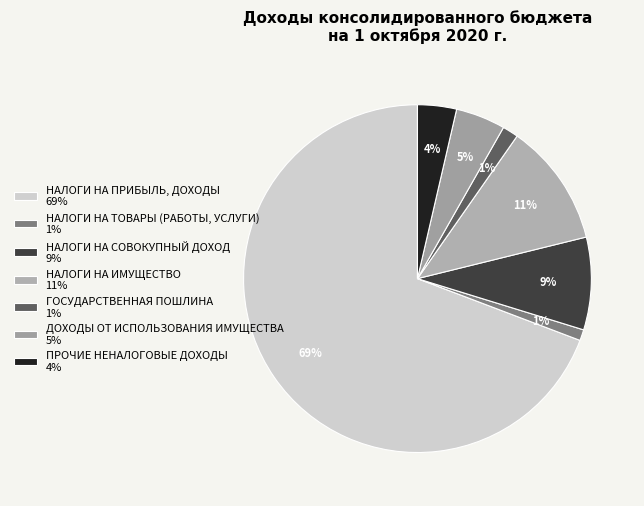

To the nearest percent, what is the difference between the ГОСУДАРСТВЕННАЯ ПОШЛИНА and НАЛОГИ НА ИМУЩЕСТВО slice percentages?

10%